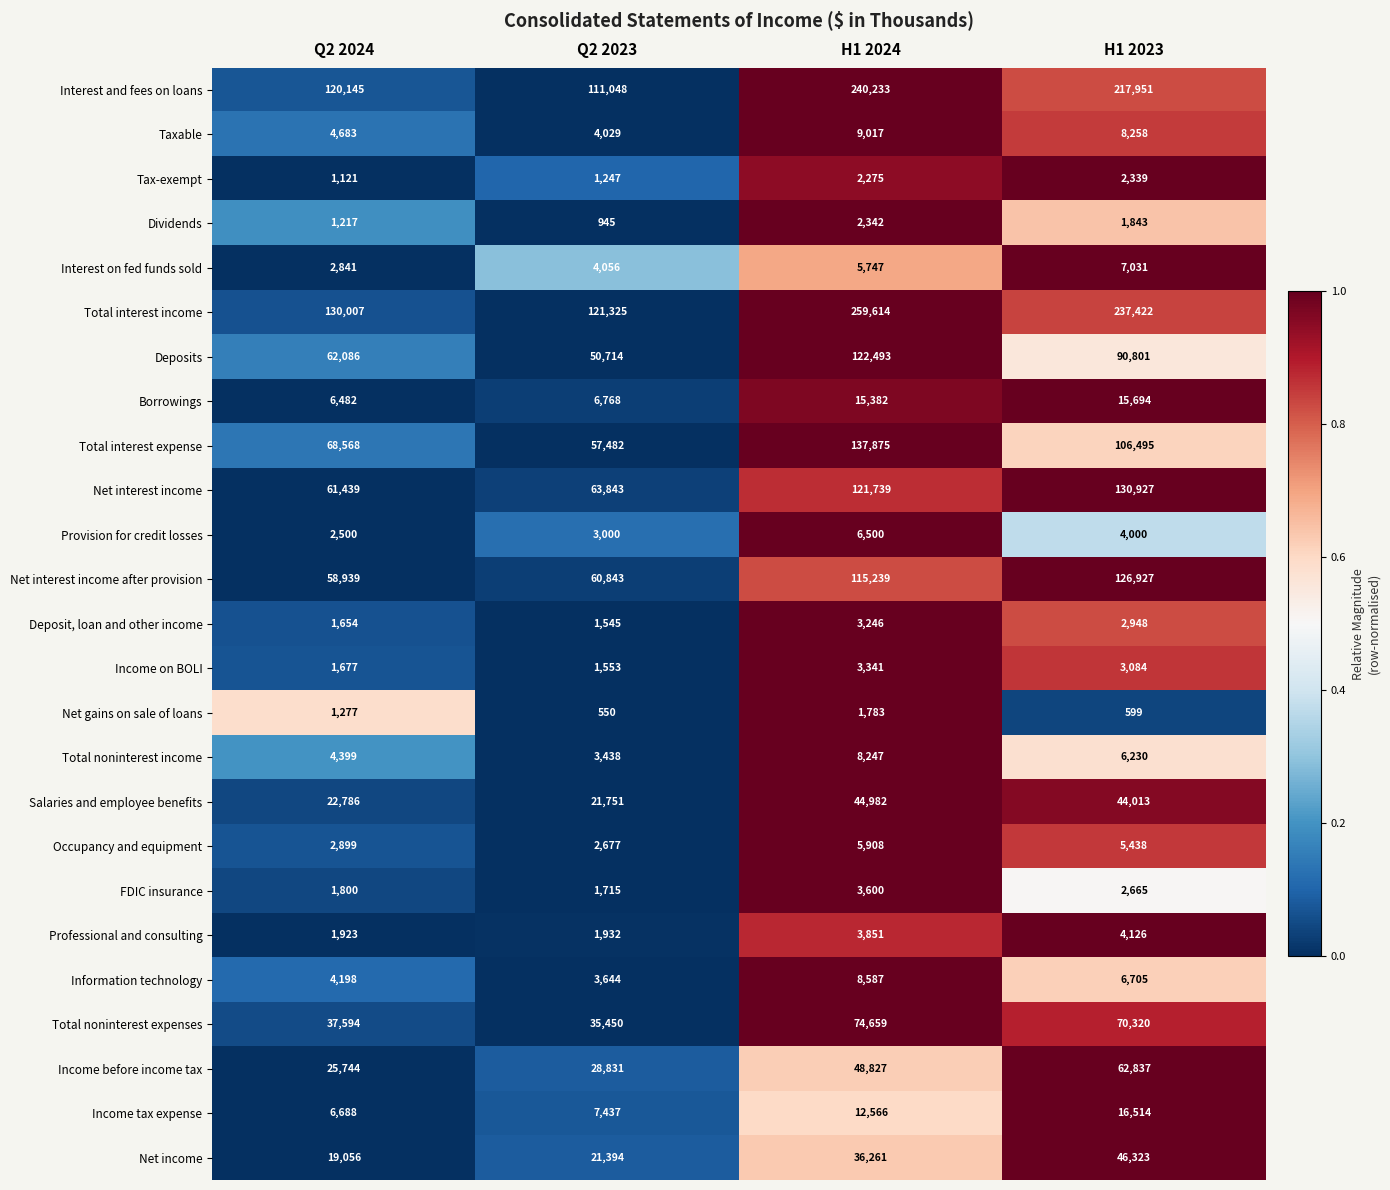

Which series has the largest range (max minus min)?

Total interest income